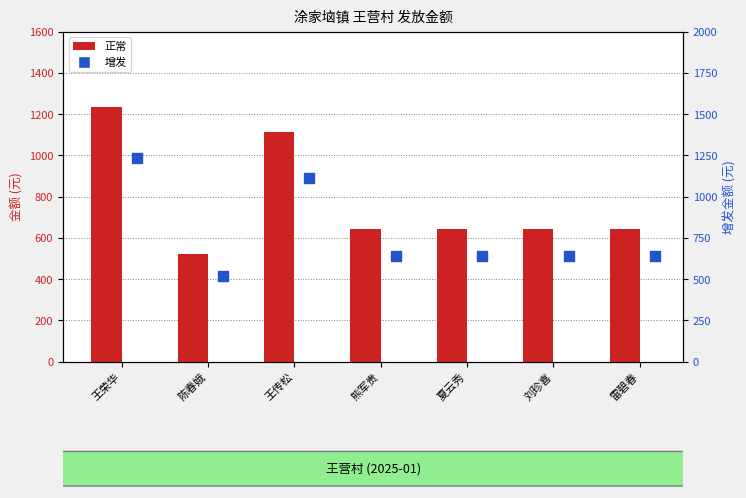

At how many categories does at least one series exceed 897?

2